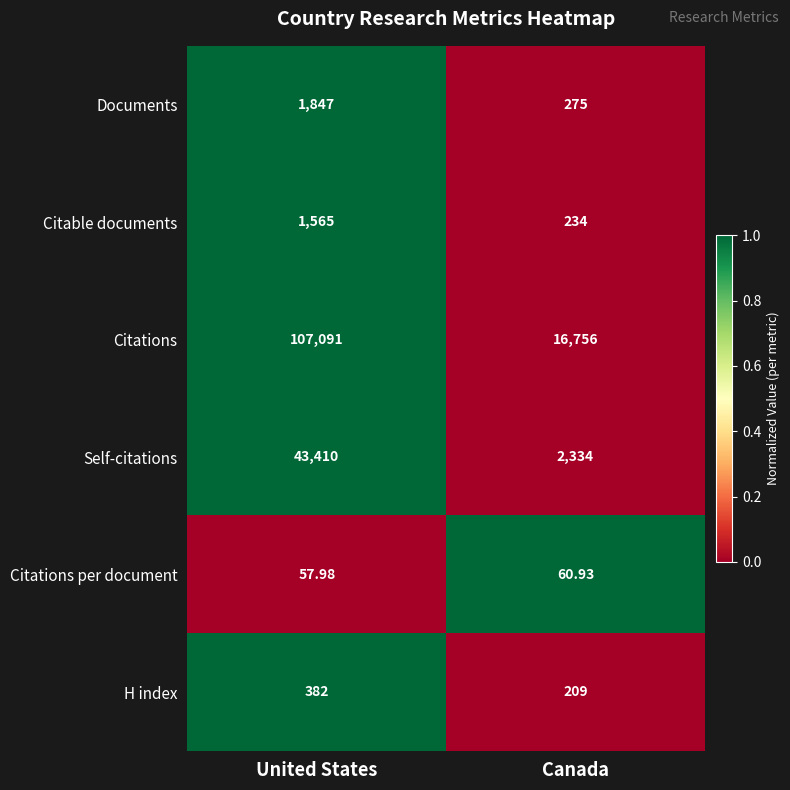

Which label corresponds to the smallest value in the chart?

United States